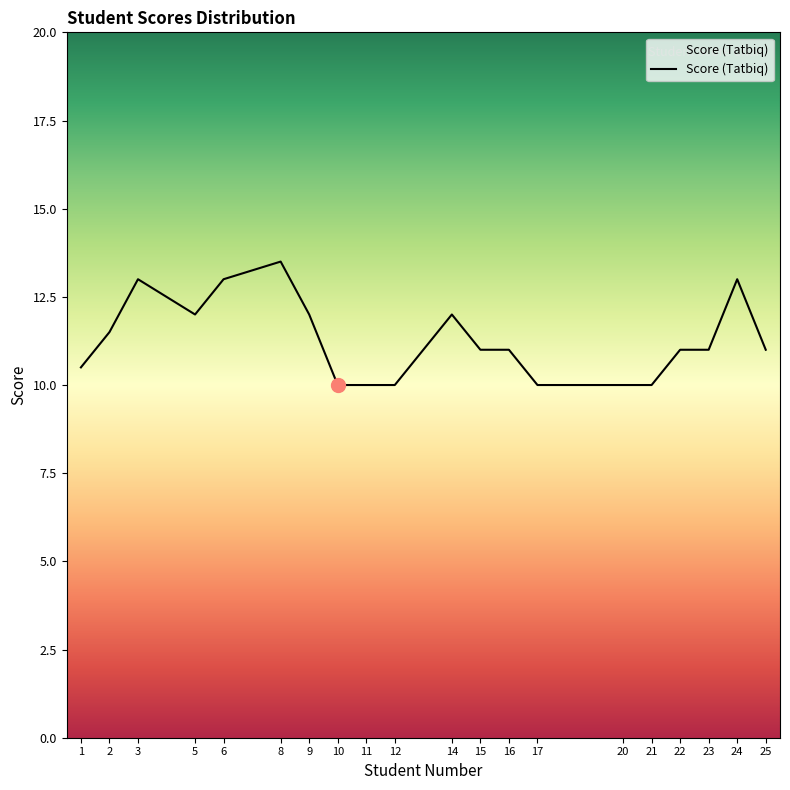

What is the difference between the maximum and minimum values?

3.5